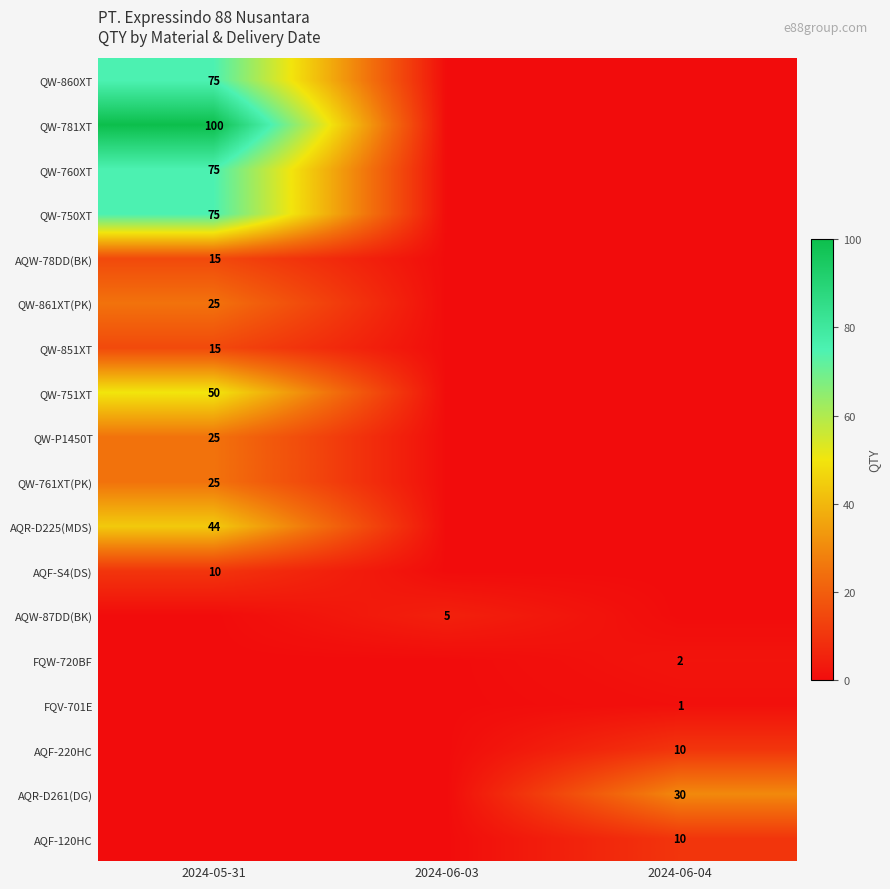

What is the spread (max minus min) of values at 2024-06-03?

5